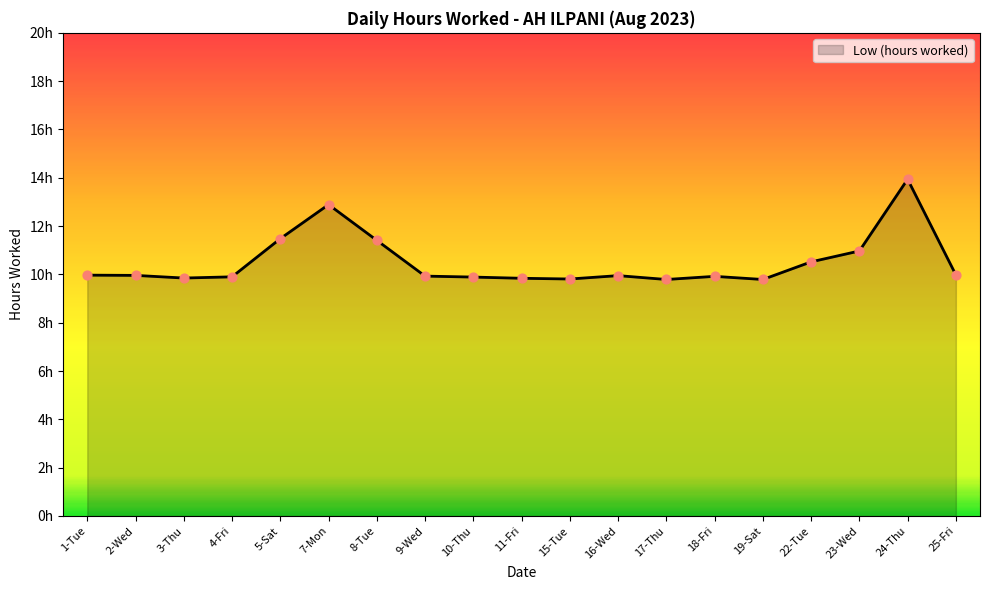

Does the chart have visible grid lines?

No